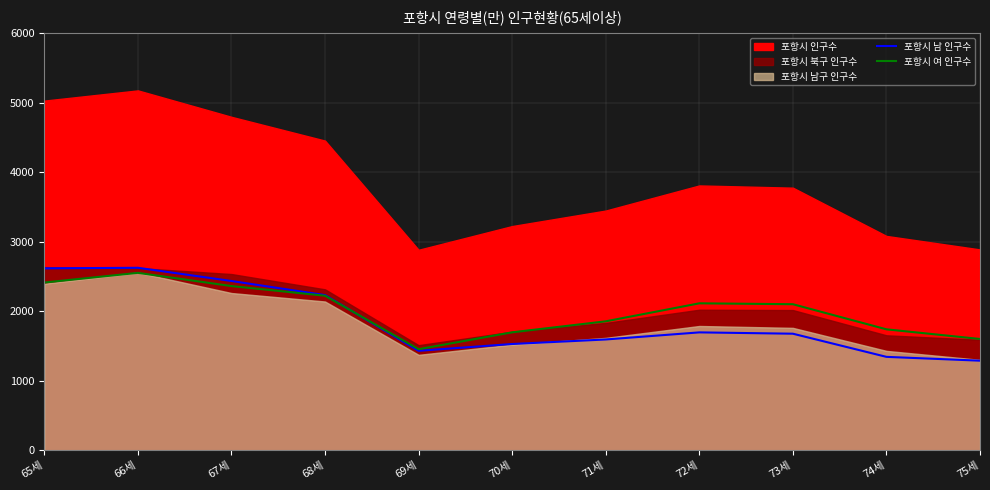

At which label is 포항시 남 인구수 closest to 1956?

72세